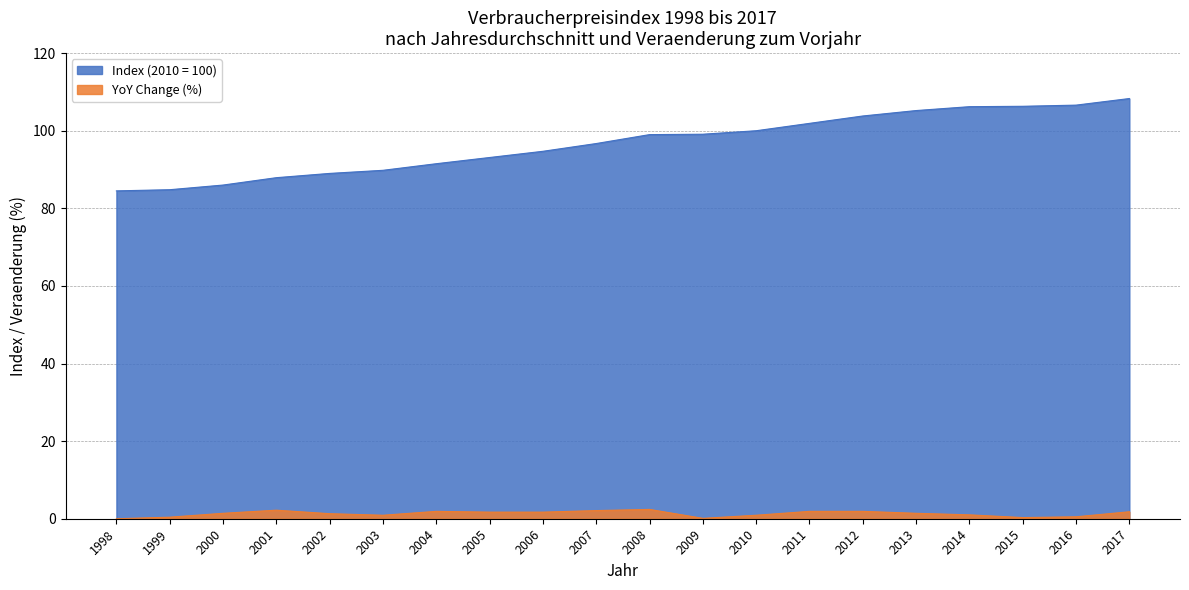

True or false: Index has more than 0 interior local peaks.

False